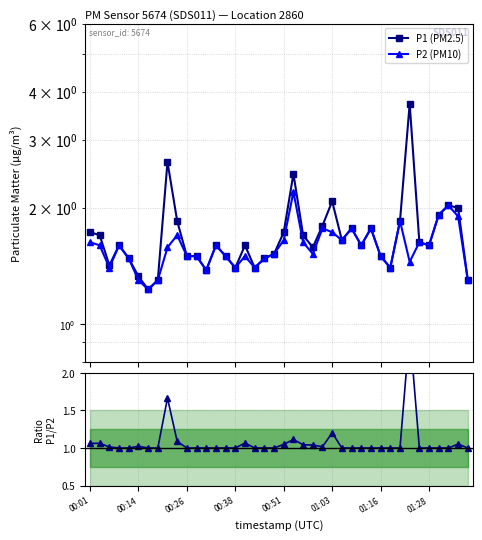

At which category is the sum across all series the highest?

33